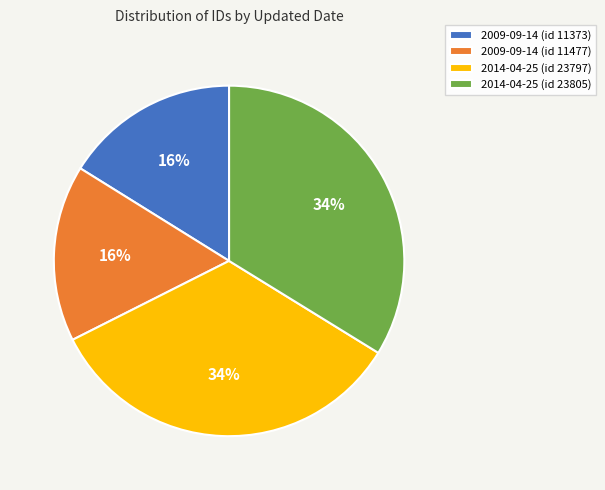

Between 2014-04-25 (id 23805) and 2009-09-14 (id 11373), which is larger?

2014-04-25 (id 23805)